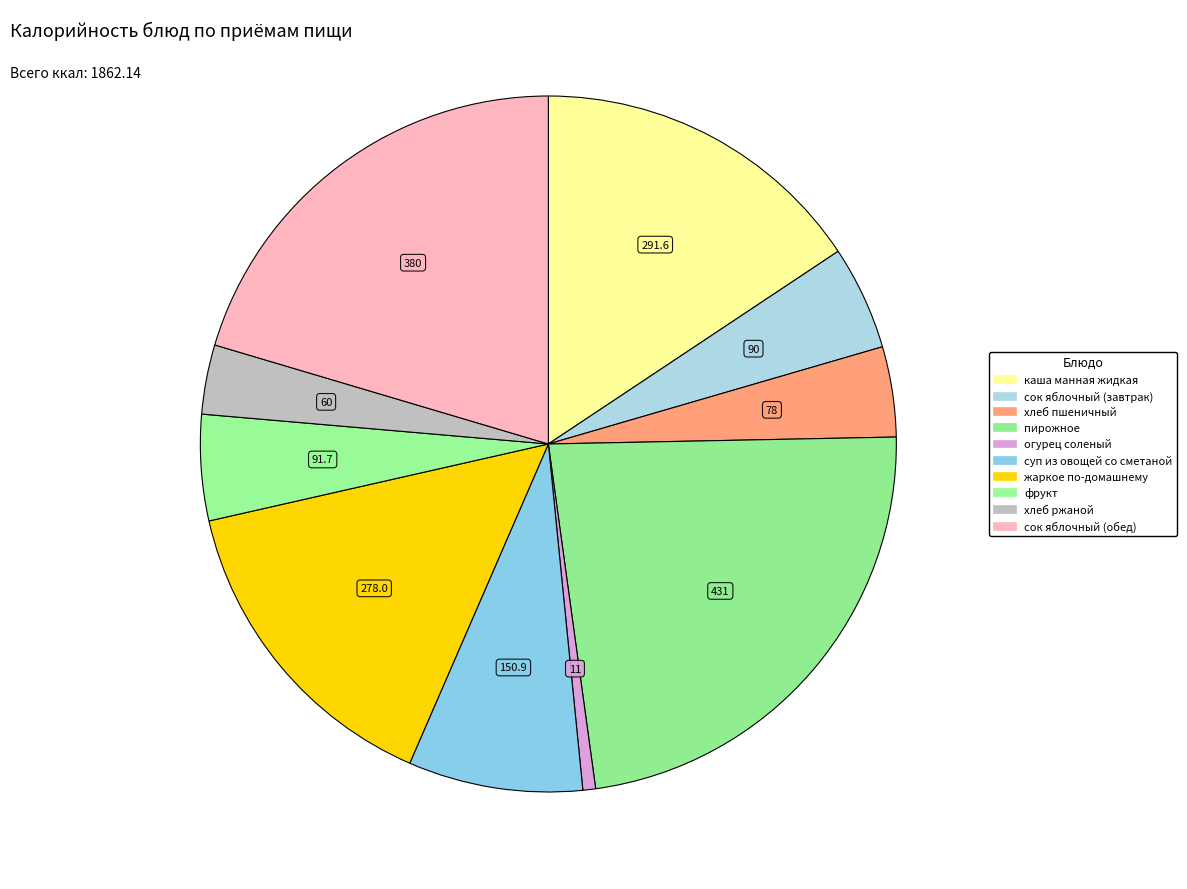

Is it true that суп из овощей со сметаной is 8% of the pie?

True